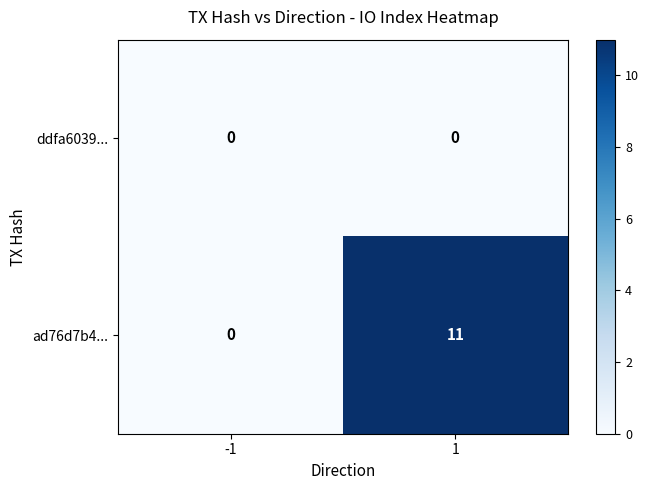

Which series has the widest spread of values?

ad76d7b4...